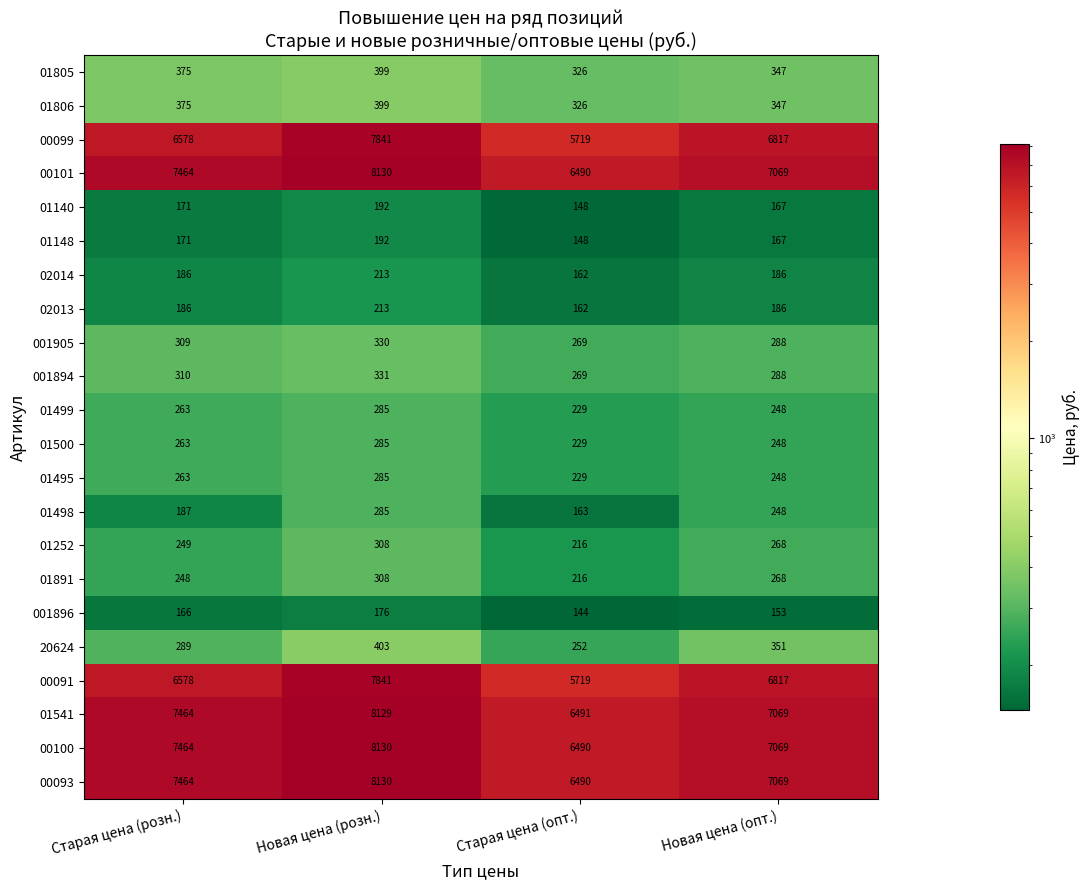

Count the number of data series in this chart.

22